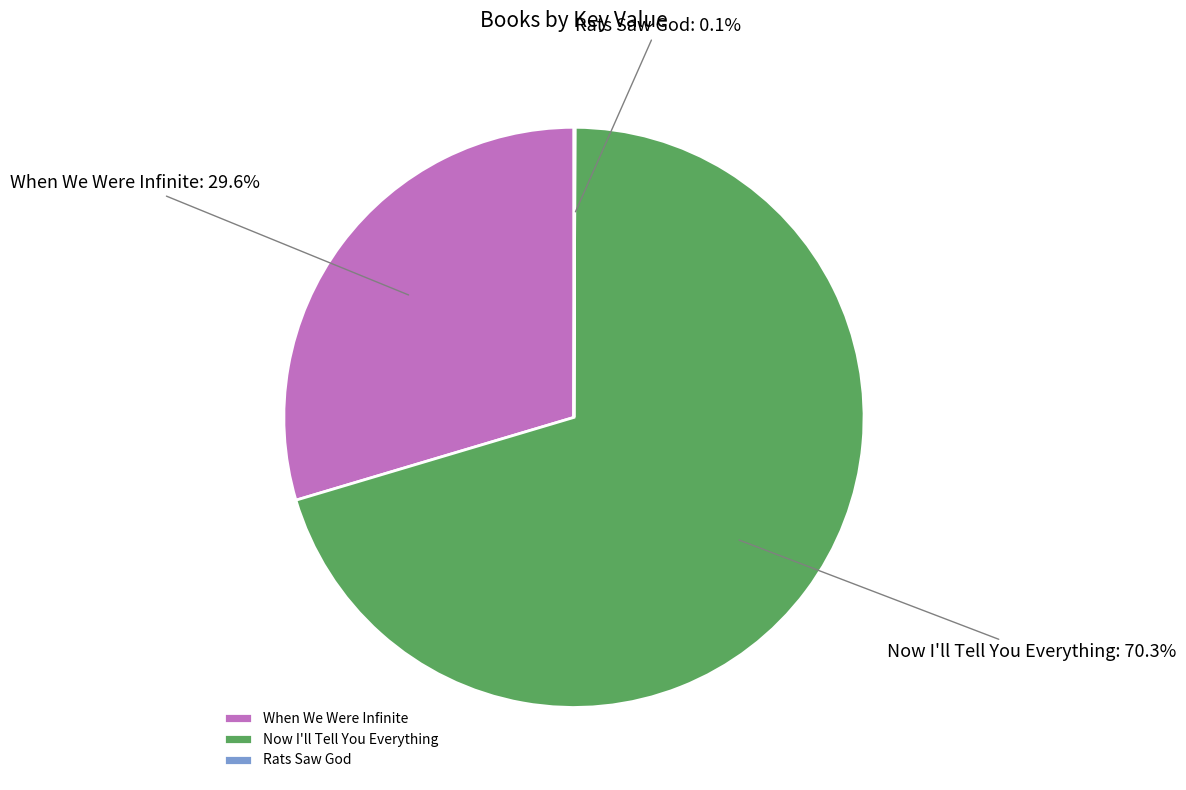

Which category has the biggest portion of the pie?

Now I'll Tell You Everything